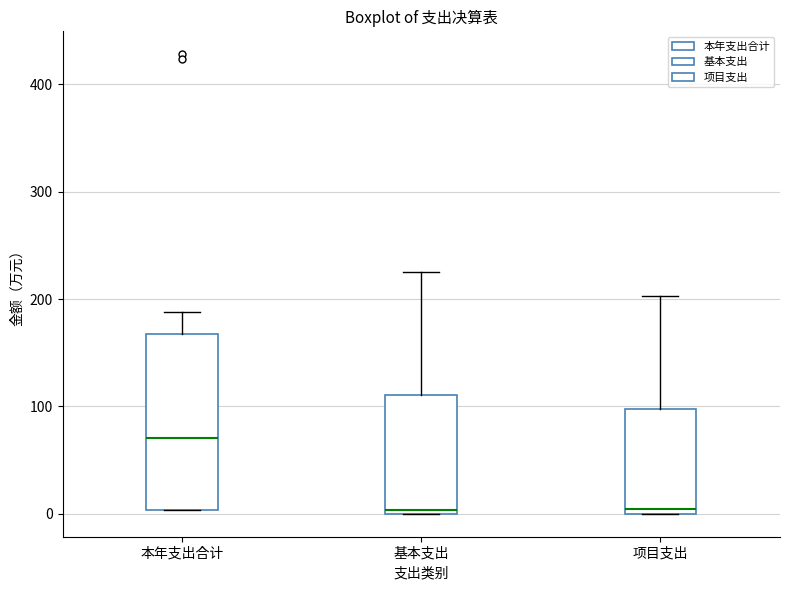

Reading left to right, transcribe this box plot: for each box, give where its median line is, the range the box spans, and where its two whiskers end, as read against the y-axis. The values are not printed on the chart, so give them approximately, as read against the axis.

本年支出合计: median 70, box 0 to 170, whiskers 0 to 190
基本支出: median 0 (just above the box's lower edge), box 0 to 110, whiskers 0 to 230
项目支出: median 0 (just above the box's lower edge), box 0 to 100, whiskers 0 to 200